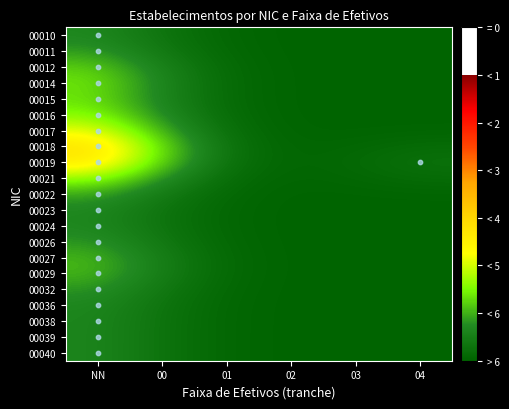

At which category is the sum across all series the highest?

NN